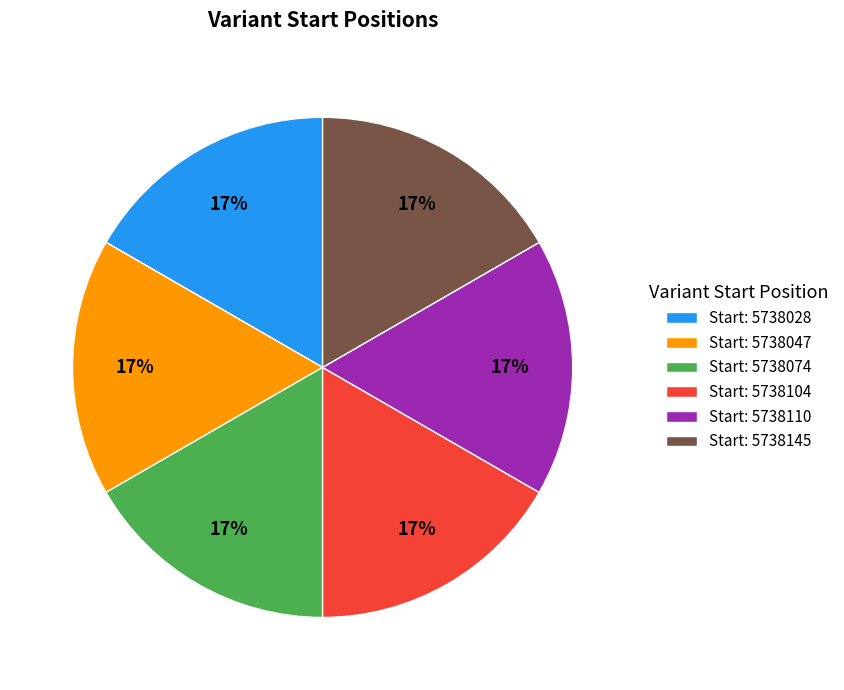

True or false: Start: 5738074 accounts for 17% of the total.

True